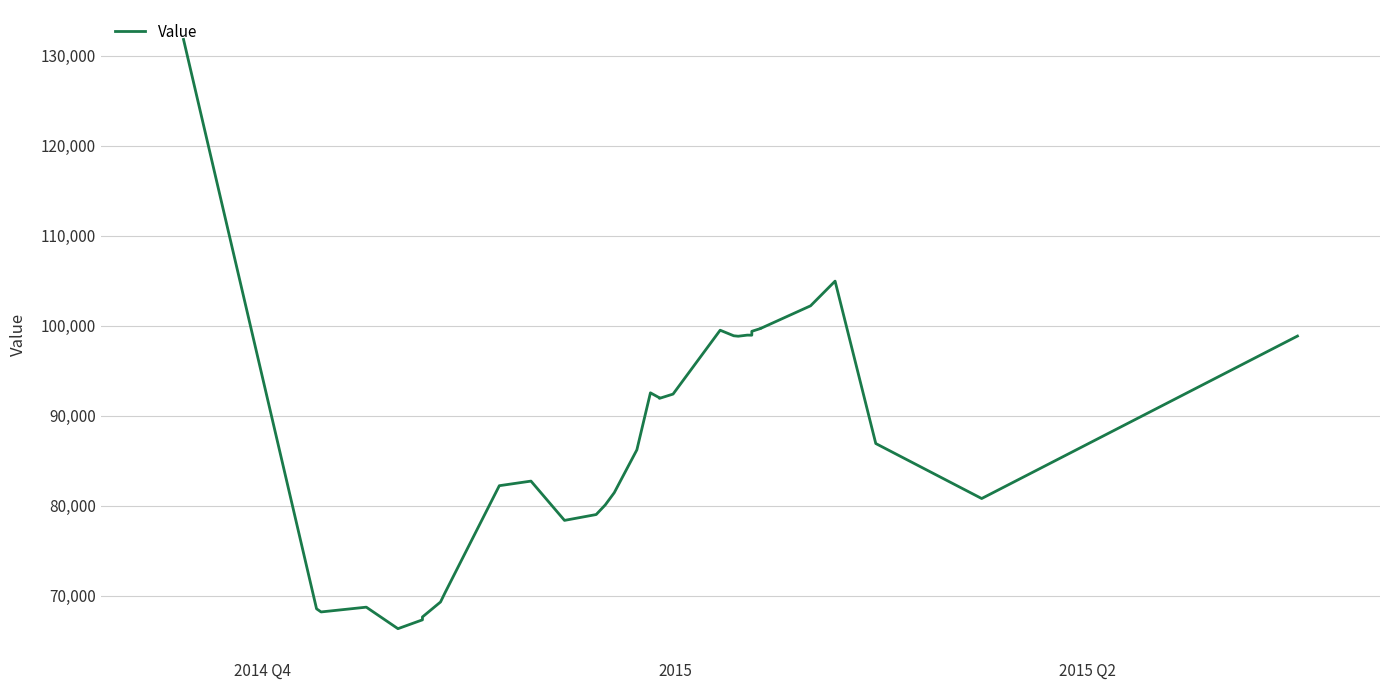

True or false: the data has more than 2 interior local peaks.

True